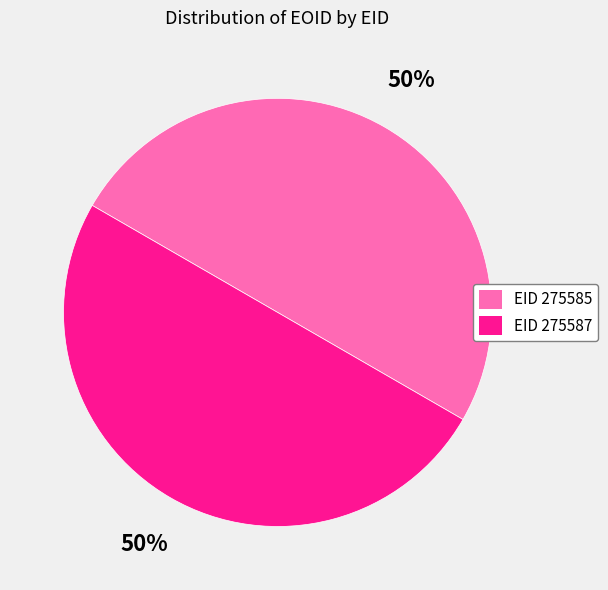

To the nearest percent, what is the average slice percentage?

50%